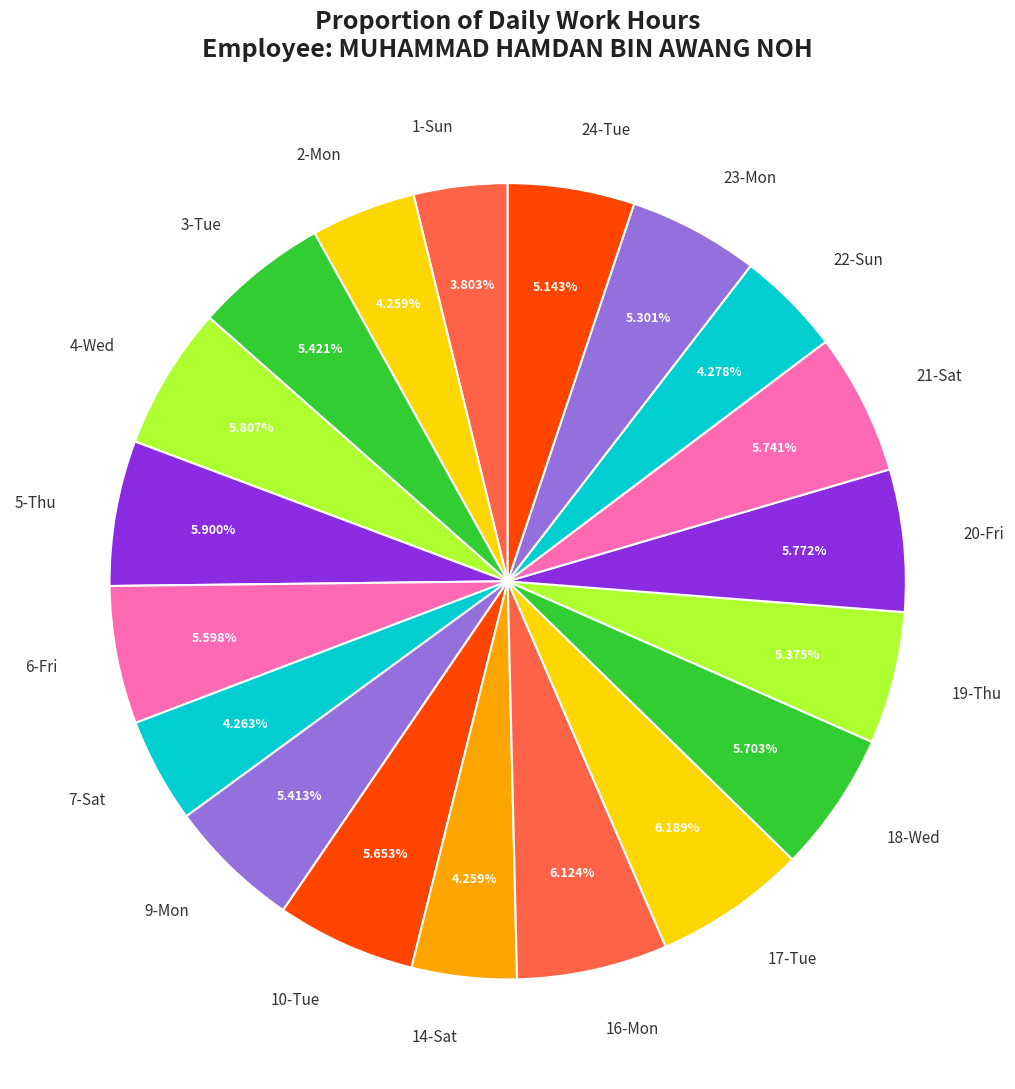

Is it true that 4-Wed is 6% of the pie?

True